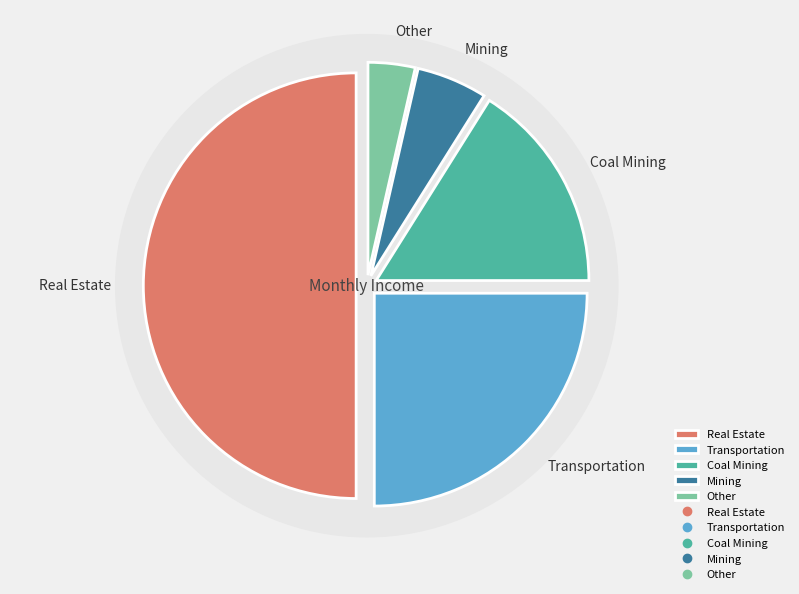

Approximately how many times larger is the value at Transportation compared to Mining?

4.7